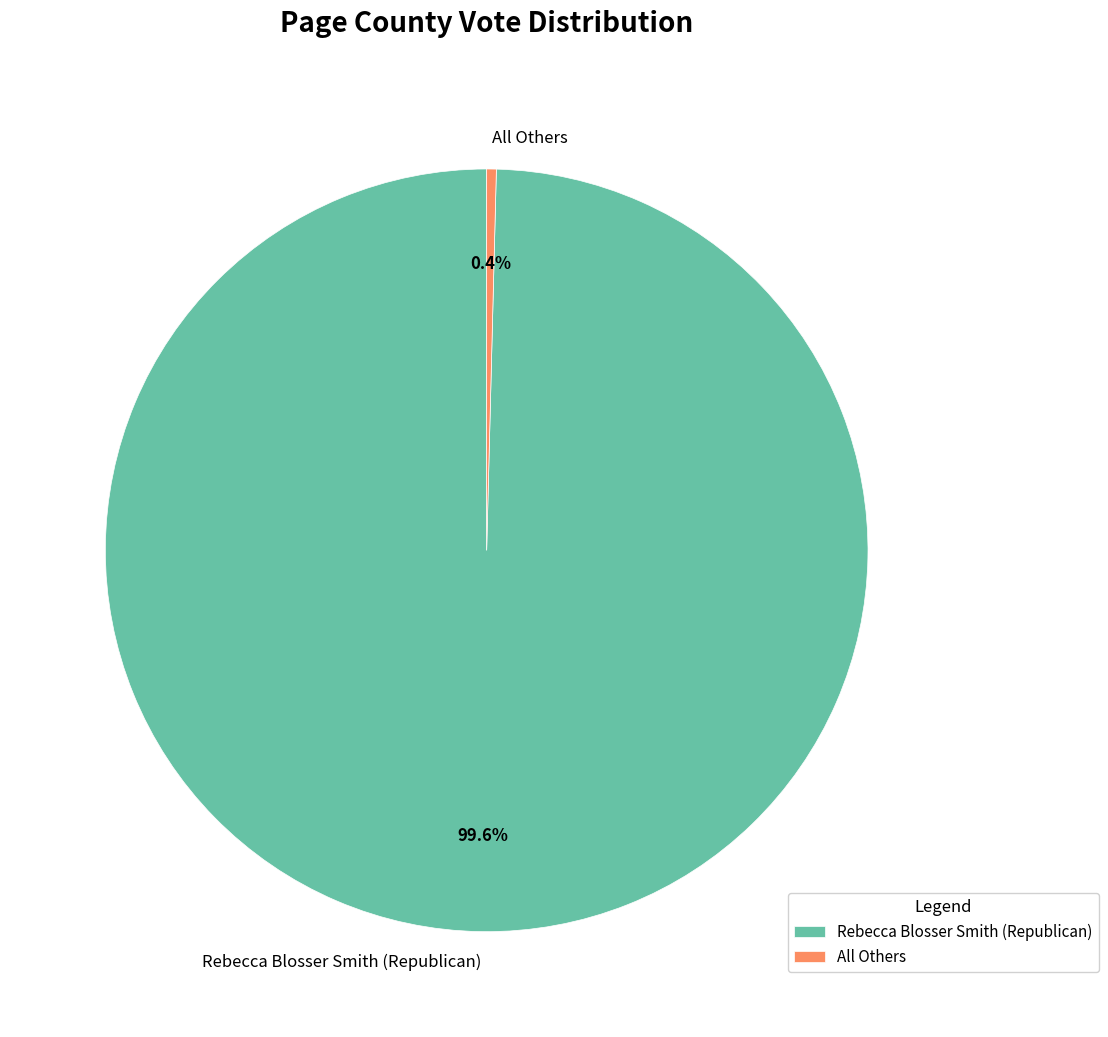

What is the smallest slice in the pie chart?

All Others